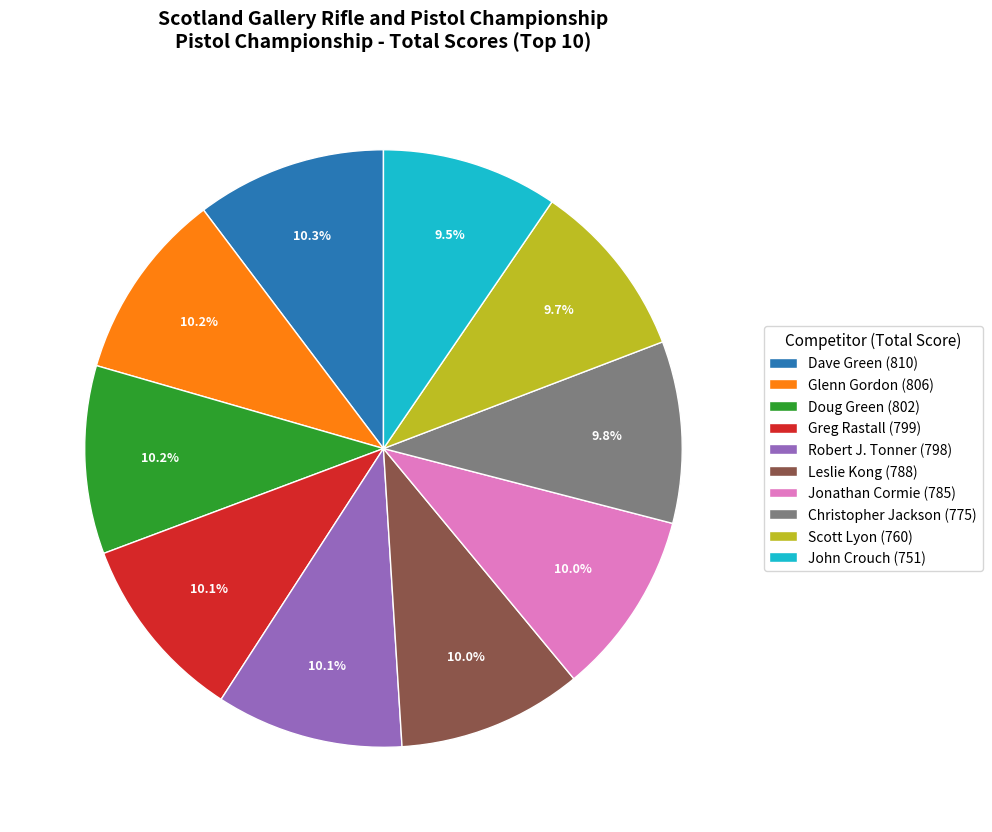

Do Doug Green and Robert J. Tonner together represent more than half of the pie?

No